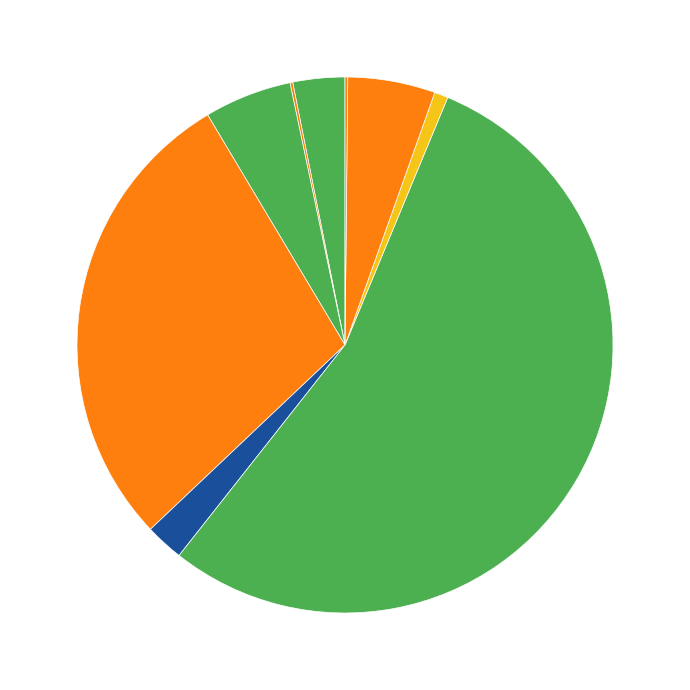

Is there a majority slice in this chart?

Yes